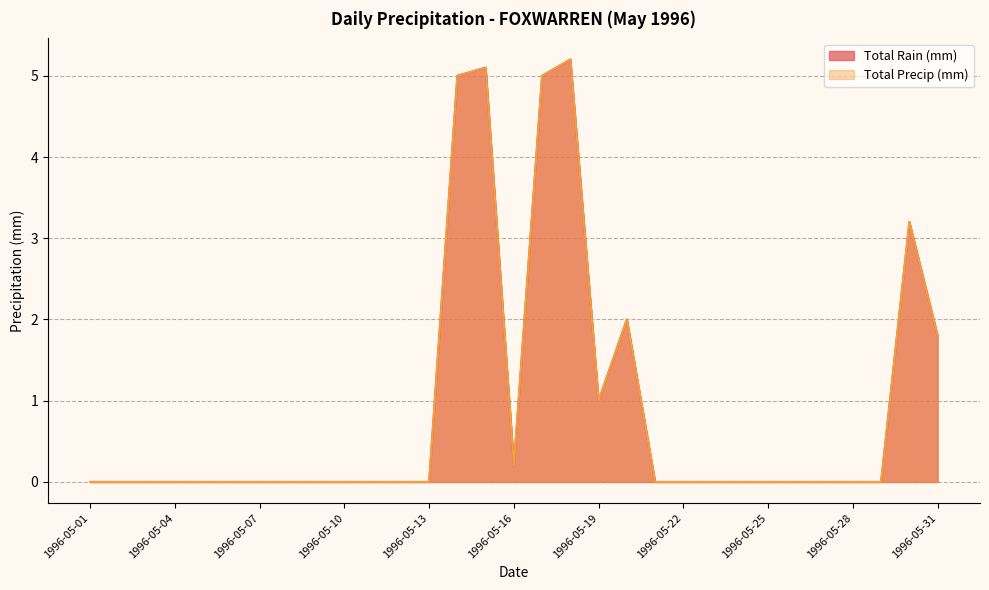

Which label corresponds to the largest value in the chart?

1996-05-18